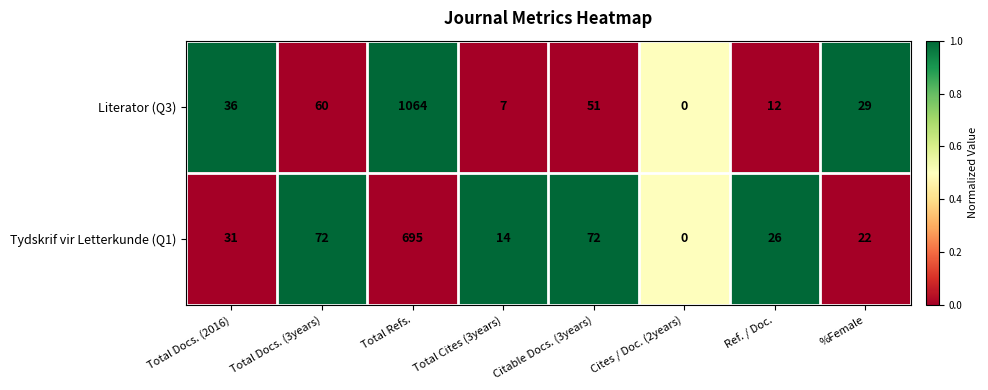

Reading left to right, extract all data points from this chart.

Literator (Q3): Total Docs. (2016)=36	Total Docs. (3years)=60	Total Refs.=1064	Total Cites (3years)=7	Citable Docs. (3years)=51	Cites / Doc. (2years)=0	Ref. / Doc.=12	%Female=29
Tydskrif vir Letterkunde (Q1): Total Docs. (2016)=31	Total Docs. (3years)=72	Total Refs.=695	Total Cites (3years)=14	Citable Docs. (3years)=72	Cites / Doc. (2years)=0	Ref. / Doc.=26	%Female=22